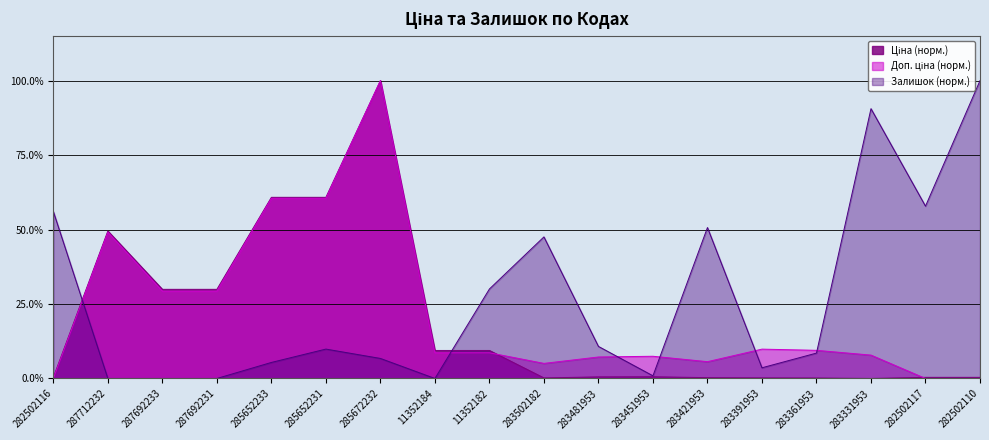

Is it true that Ціна equals 0.0 at 283361953?

True